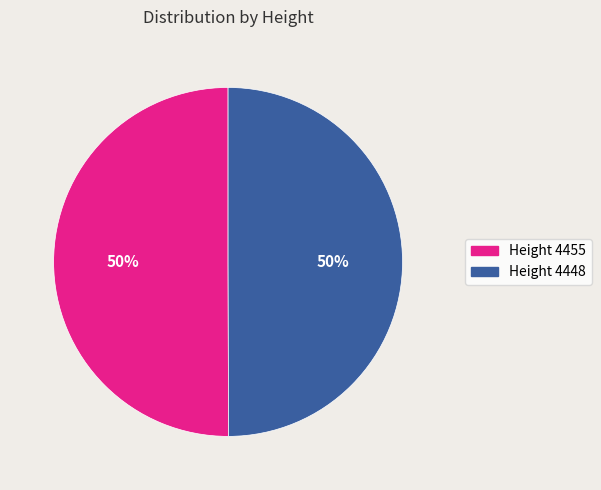

Is the sum of Height 4455 and Height 4448 greater than half?

Yes